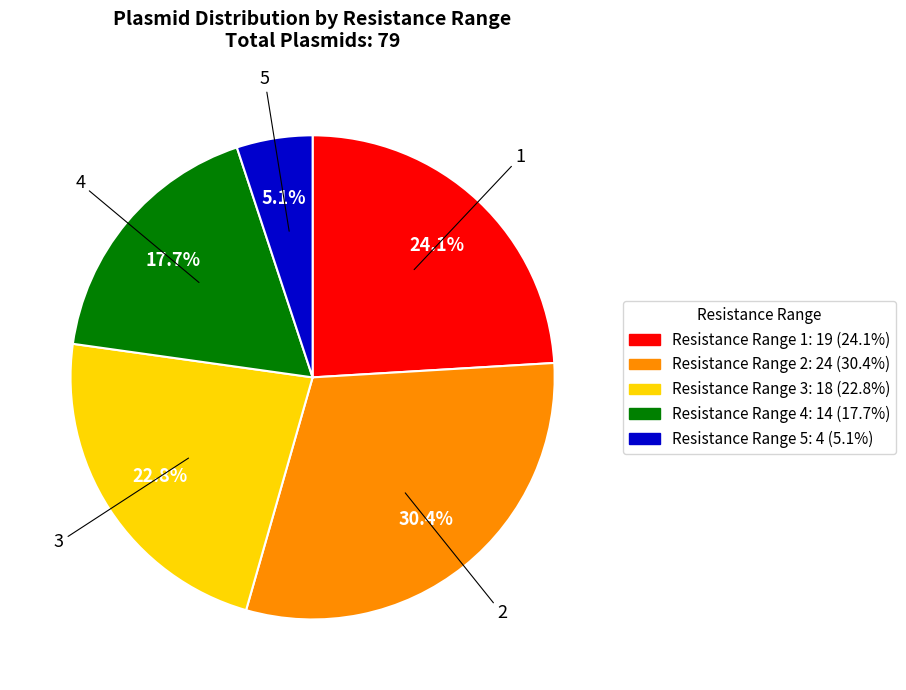

Is there any slice that represents more than half of the pie?

No